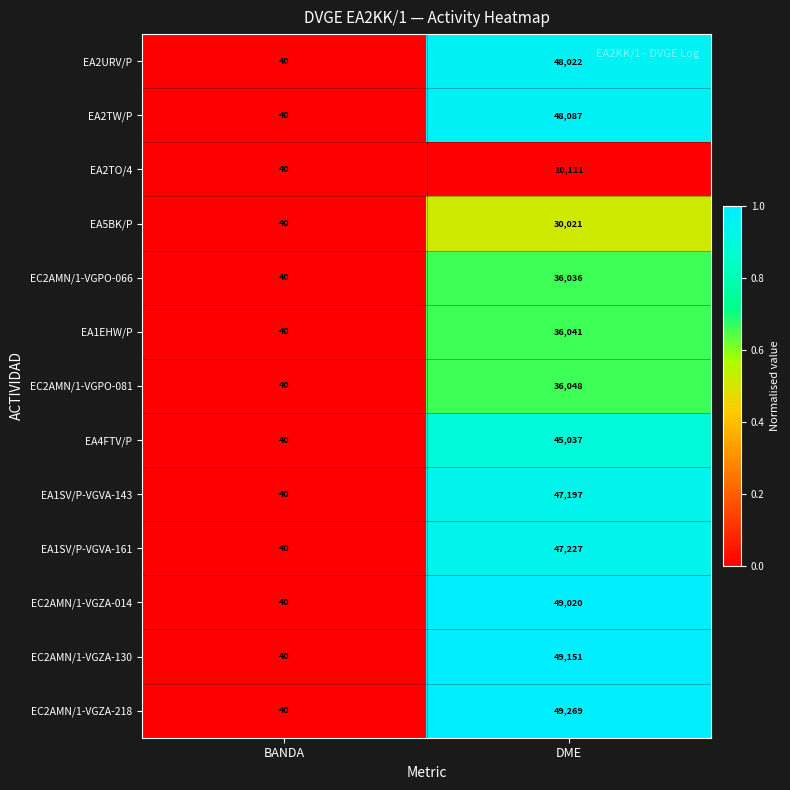

Which series has the widest spread of values?

EC2AMN/1-VGZA-218